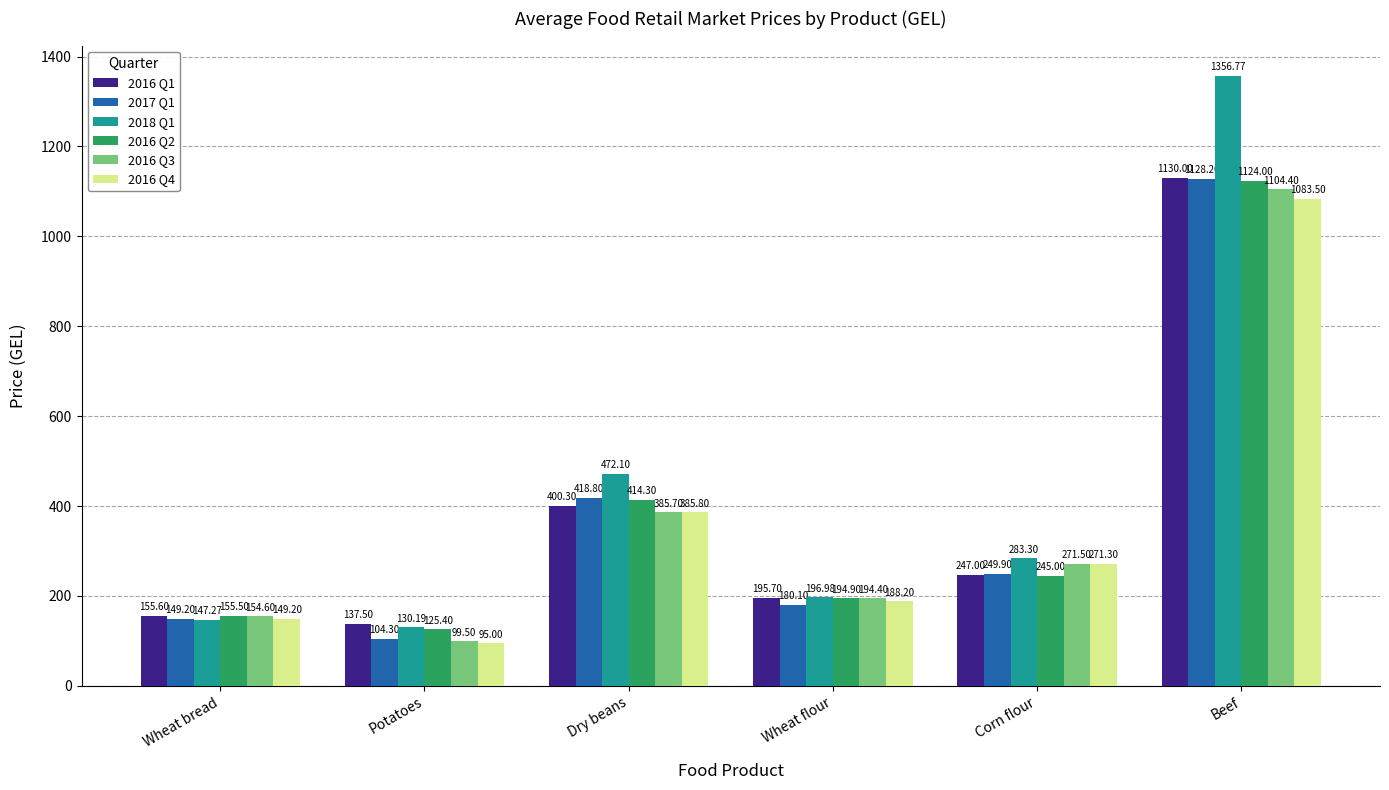

True or false: 2016 Q3 has a value of 129.9 at Dry beans.

False